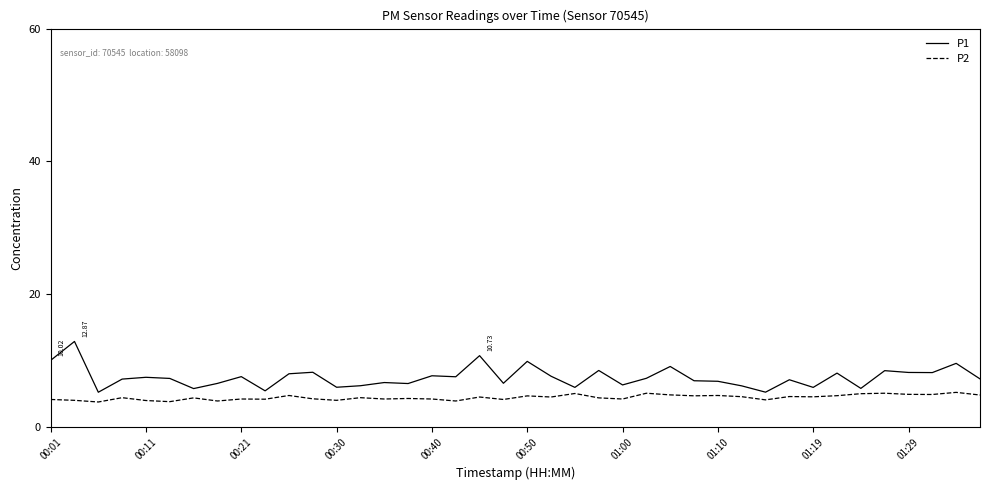

List the series in order of their peak value, lowest first.

P2, P1